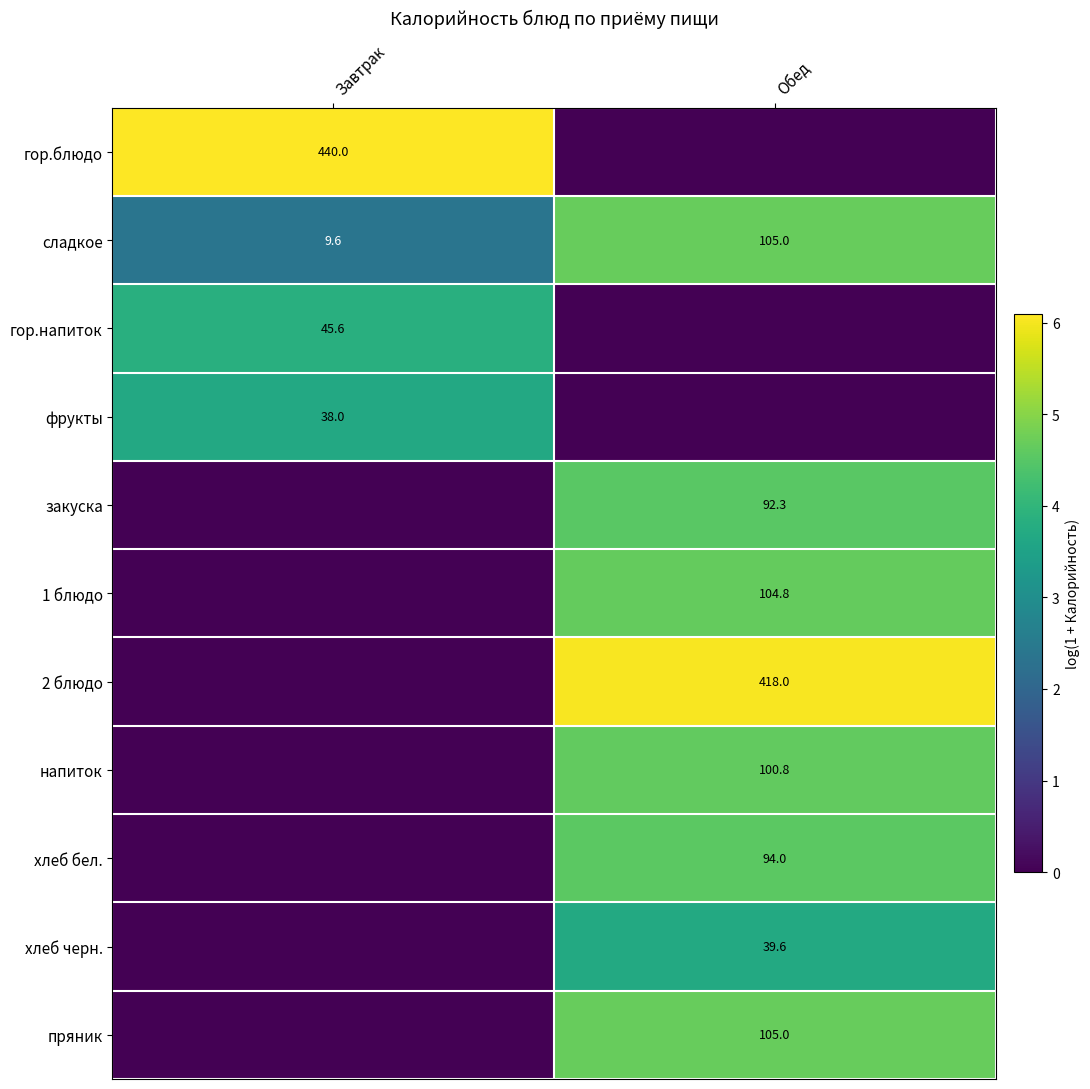

The сладкое series shows 105.0 at Обед. True or false?

True